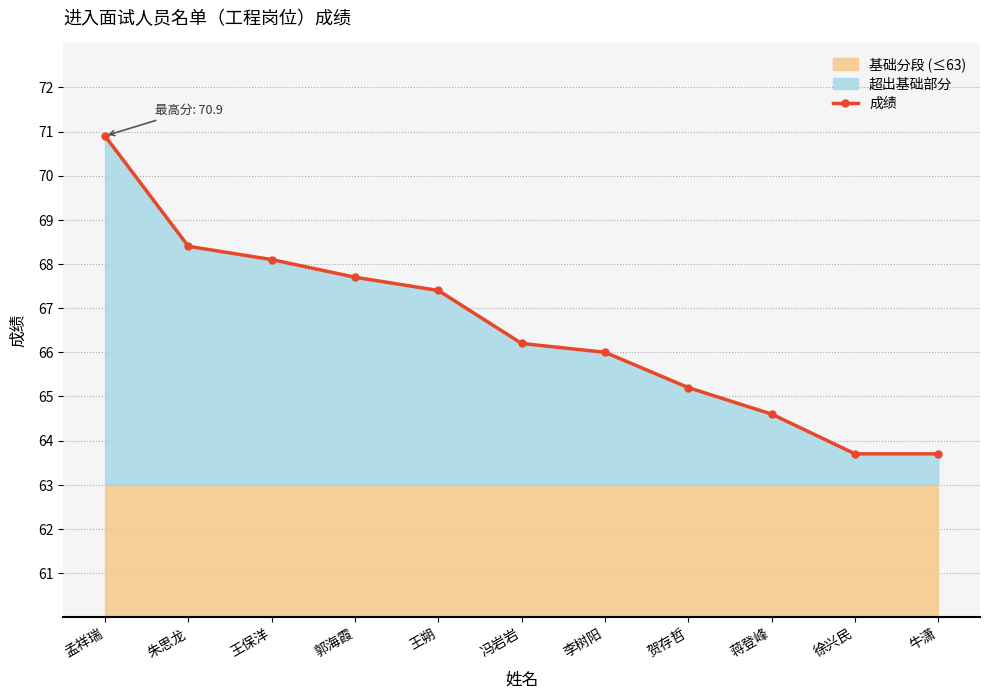

Which label corresponds to the smallest value in the chart?

徐兴民